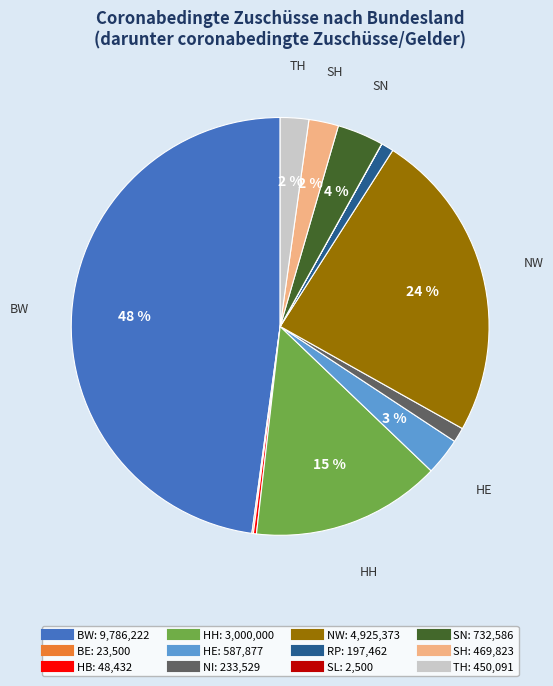

To the nearest percent, what is the difference between the largest and smallest slice percentages?

48%